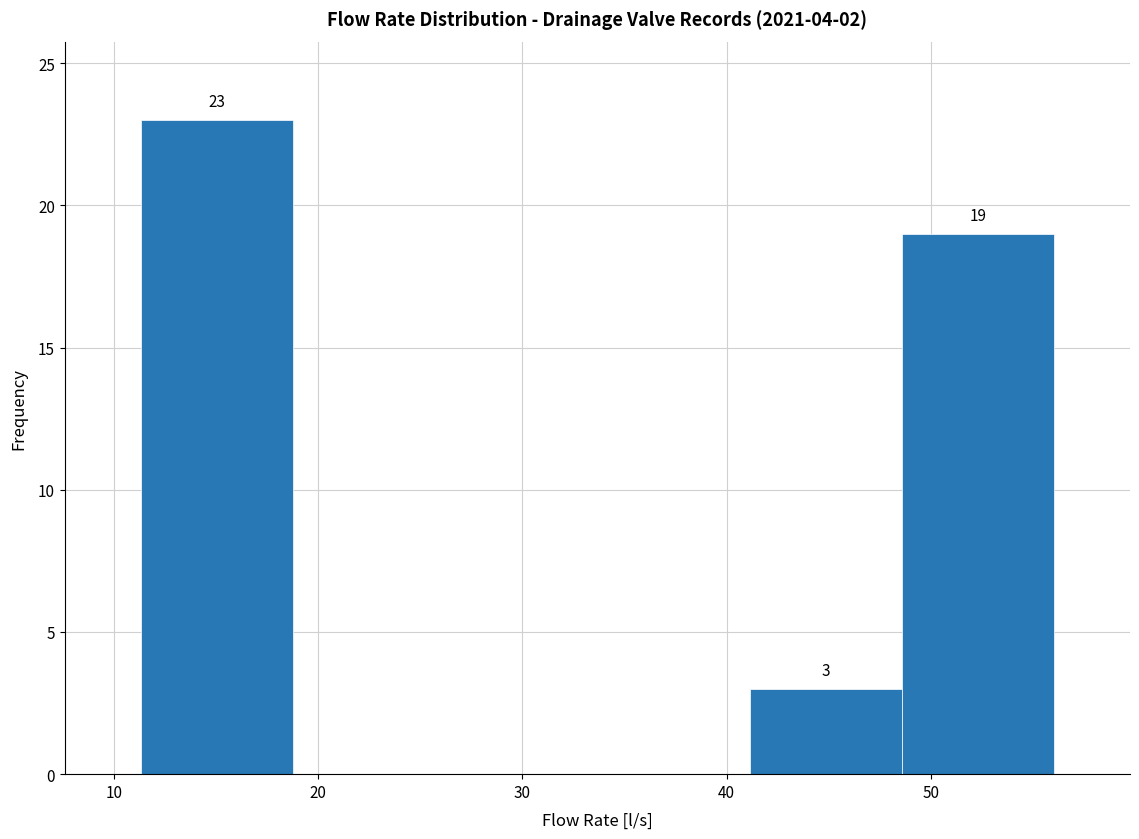

Which range on the x-axis has the tallest bar?

11 to 19